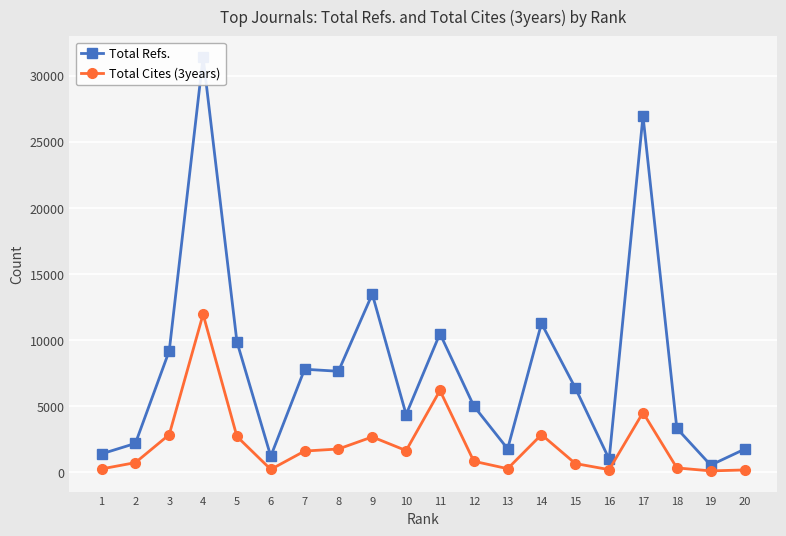

What is the approximate value of Total Cites (3years) at 12?

834